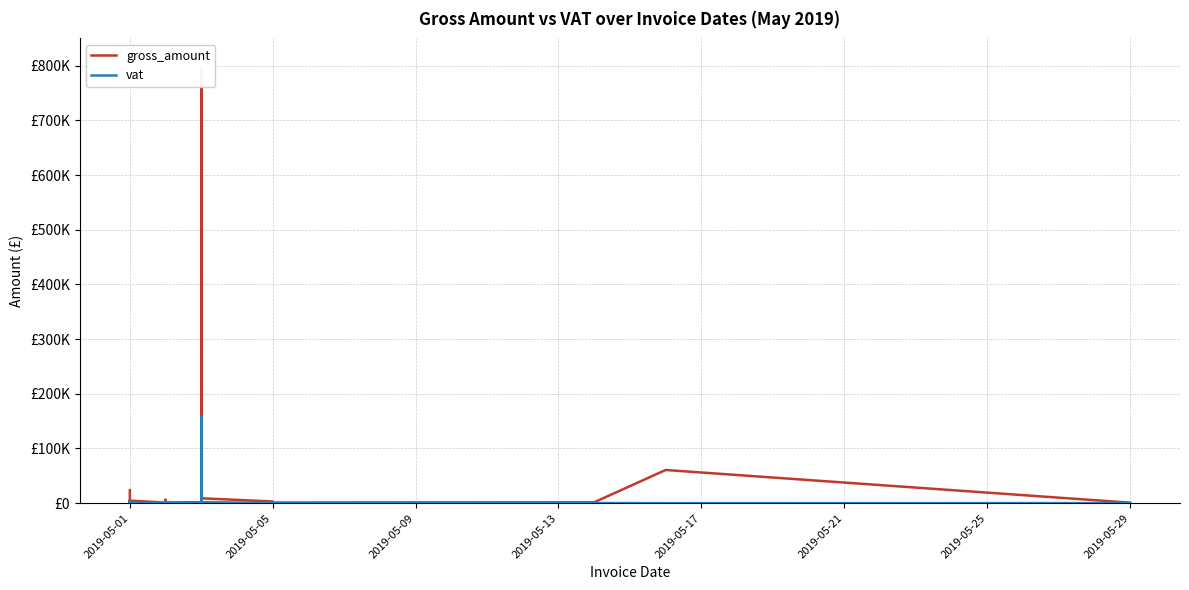

True or false: vat and gross_amount cross at least once.

False